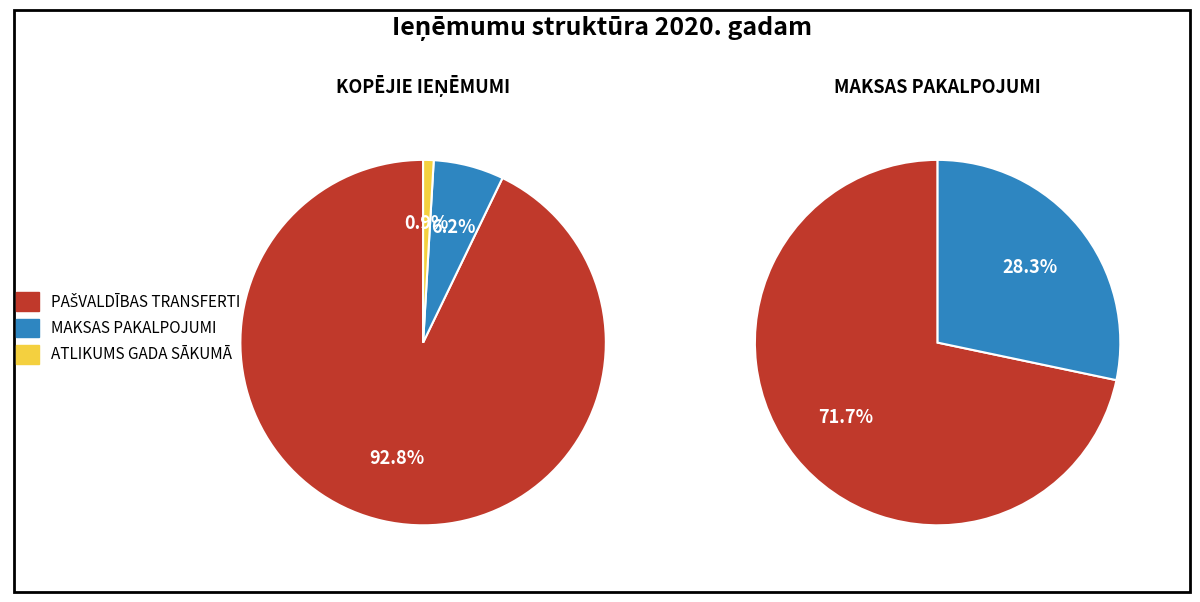

Which slice is the smallest?

Atlikums gada sākumā